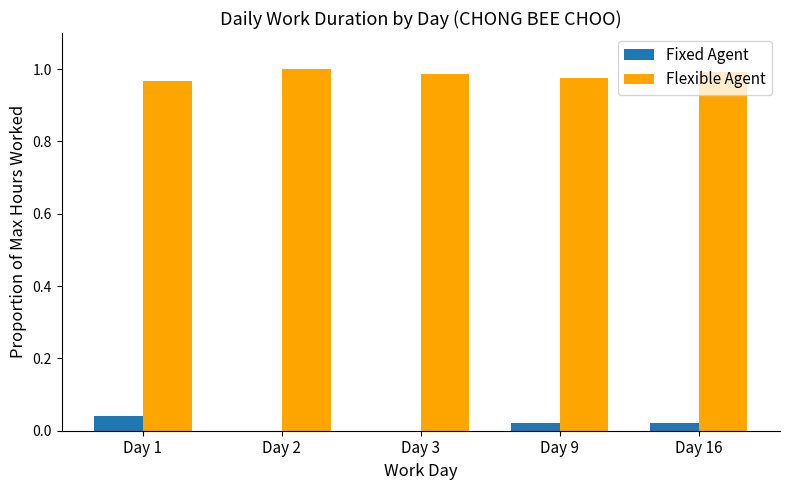

What are all the series names shown in the legend?

Fixed Agent, Flexible Agent